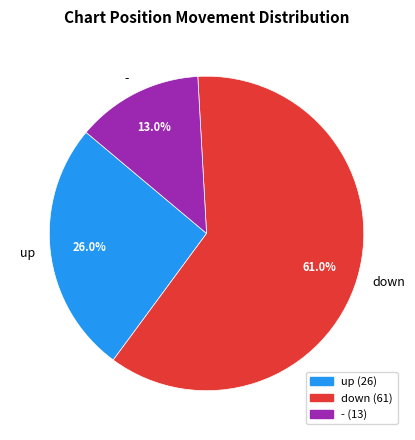

Which slice represents more than half of the pie?

down